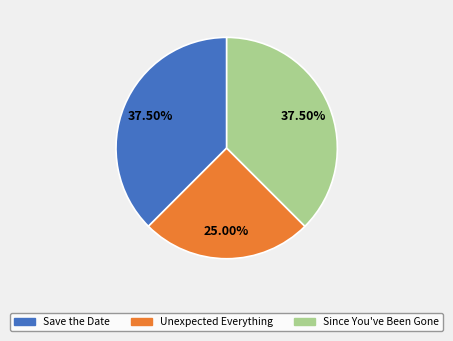

Approximately how many times larger is the value at Save the Date compared to Unexpected Everything?

1.5